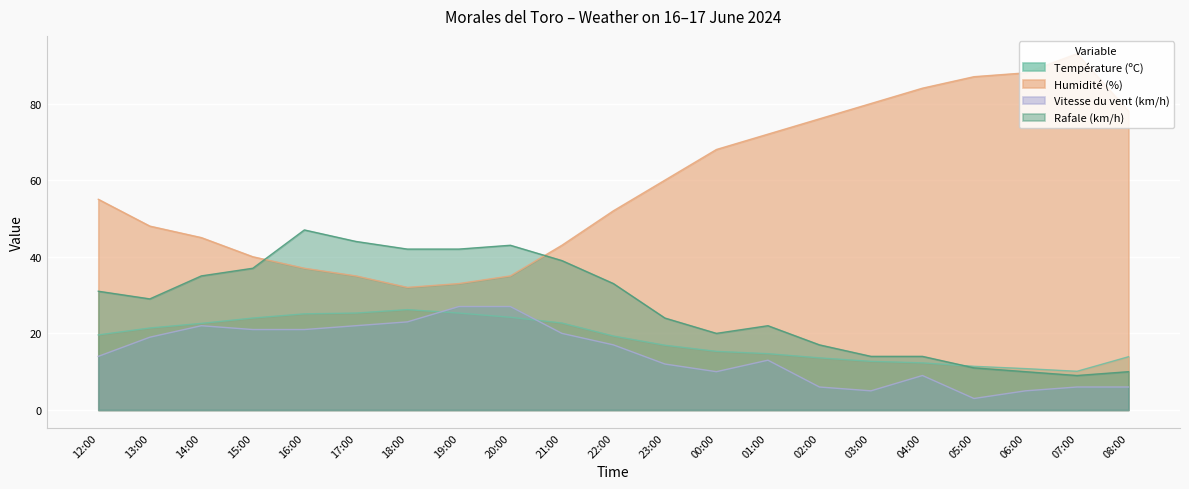

Rank the series by their maximum value, from lowest to highest.

Température (ºC), Vitesse du vent (km/h), Rafale (km/h), Humidité (%)